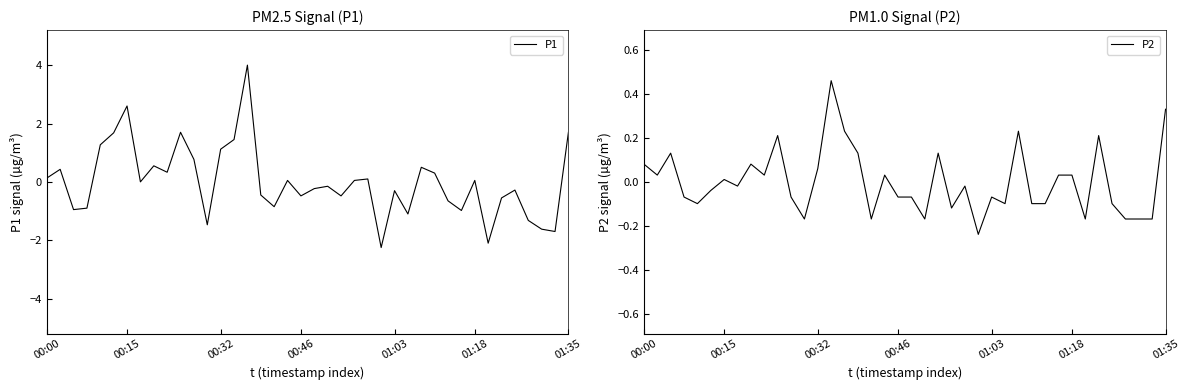

What is the difference between the maximum and minimum values in the P2 series?

0.7